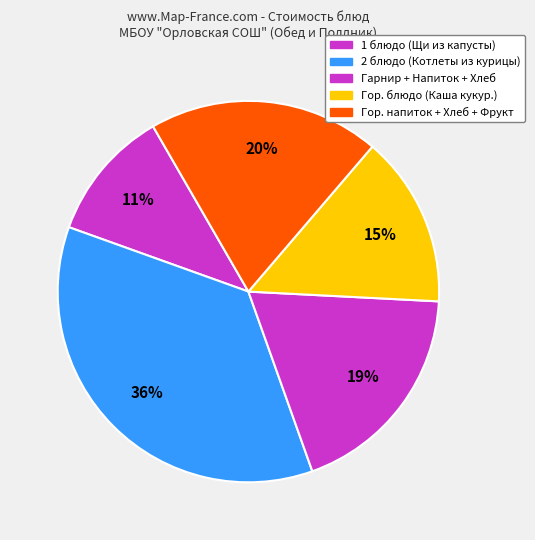

How many segments does this pie chart have?

5